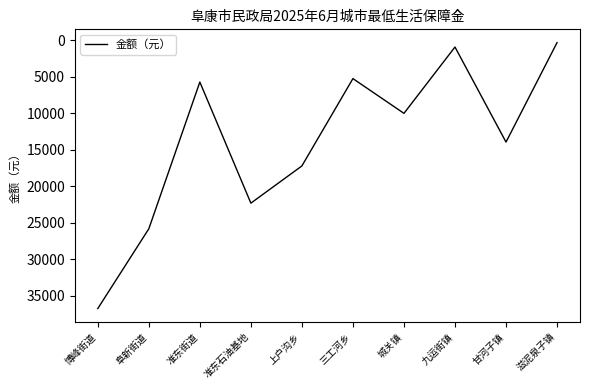

How many values are below 13922?

5